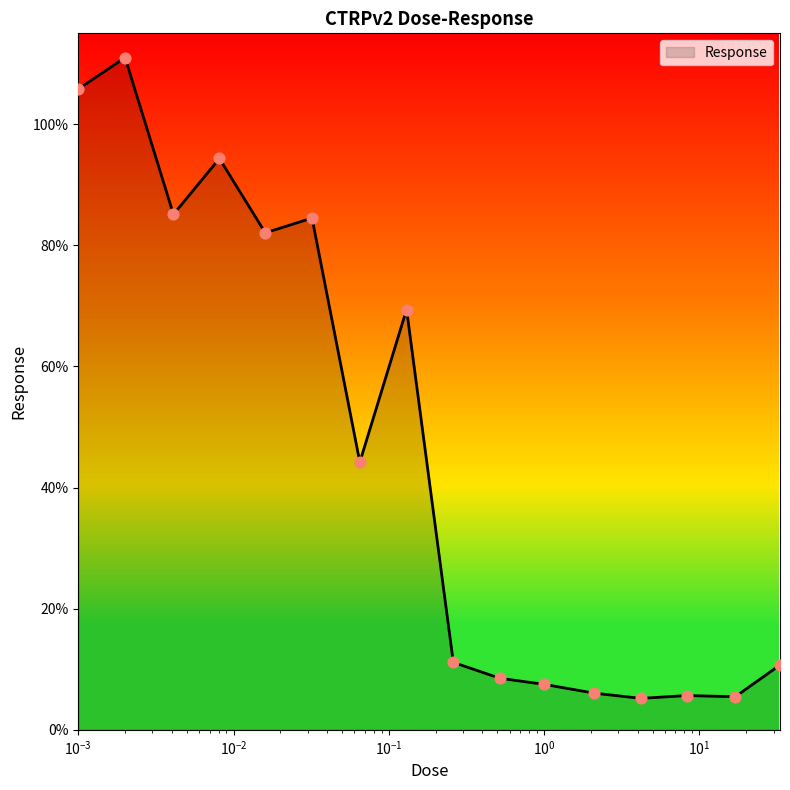

What is the difference between the maximum and minimum values?

105.8